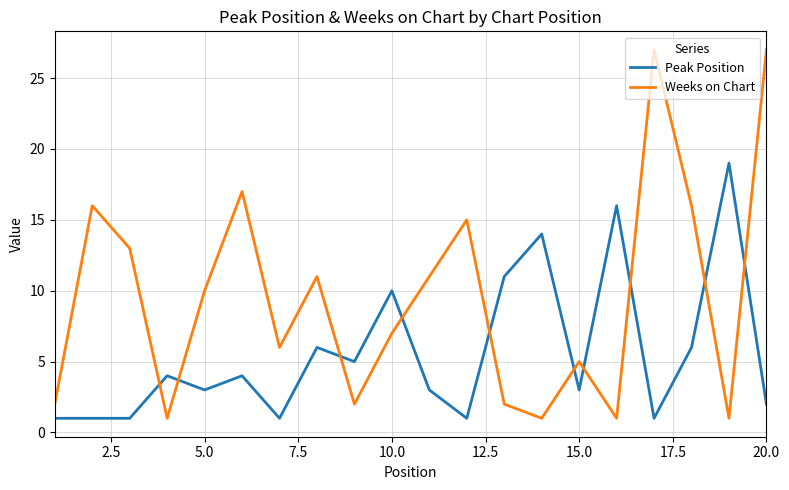

How many intersections are there between Weeks on Chart and Peak Position?

10